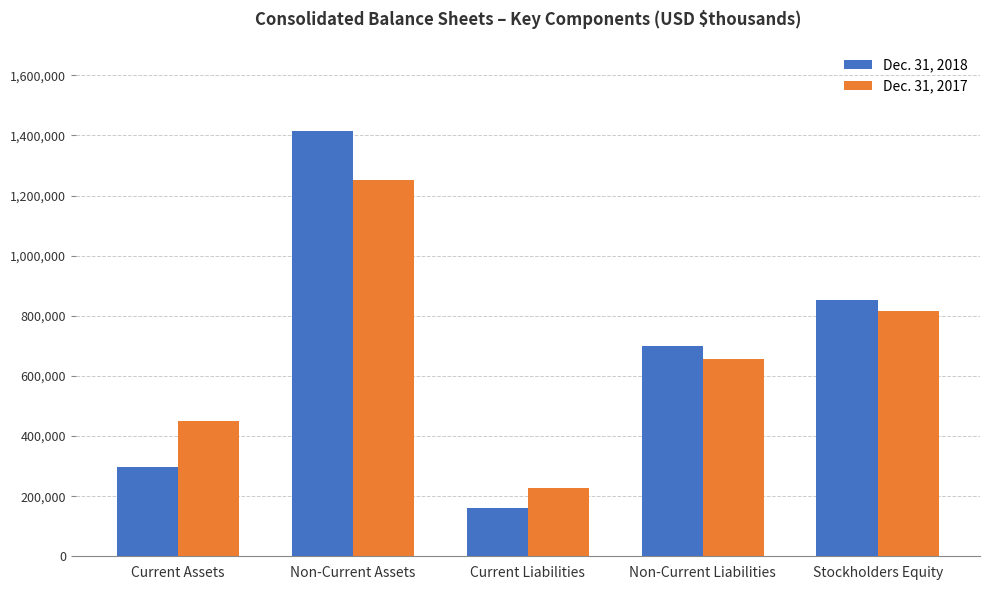

Which category has the lowest value in the Dec. 31, 2017 series?

Current Liabilities